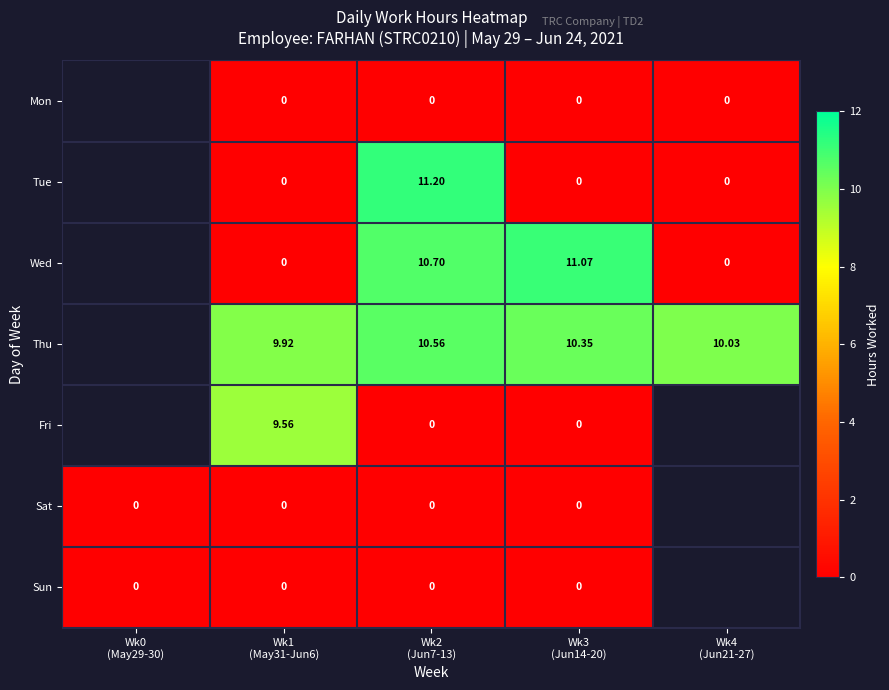

Which category has the highest value across all series?

Wk2
(Jun7-13)